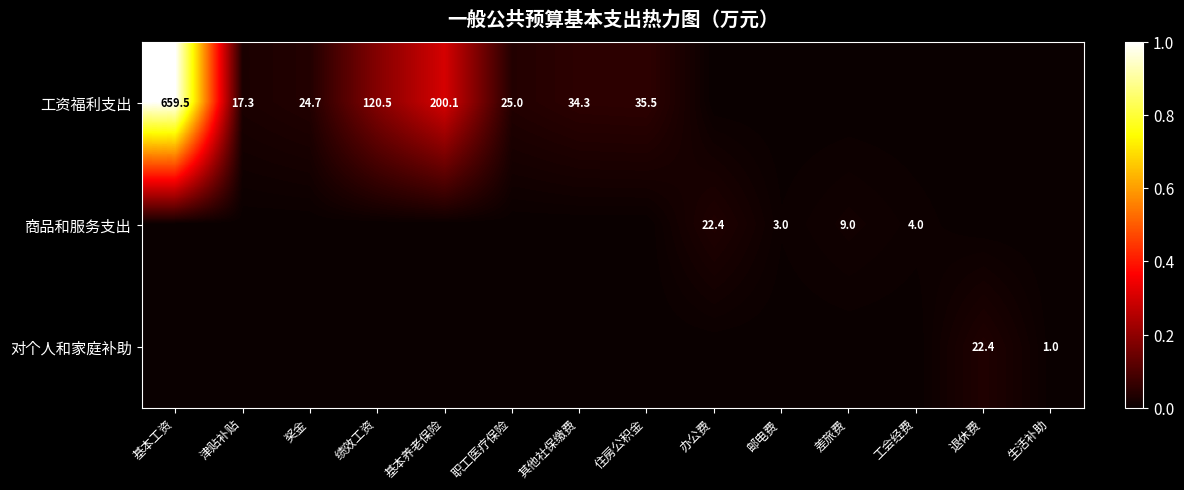

Is it true that 工资福利支出 equals 61.9 at 绩效工资?

False